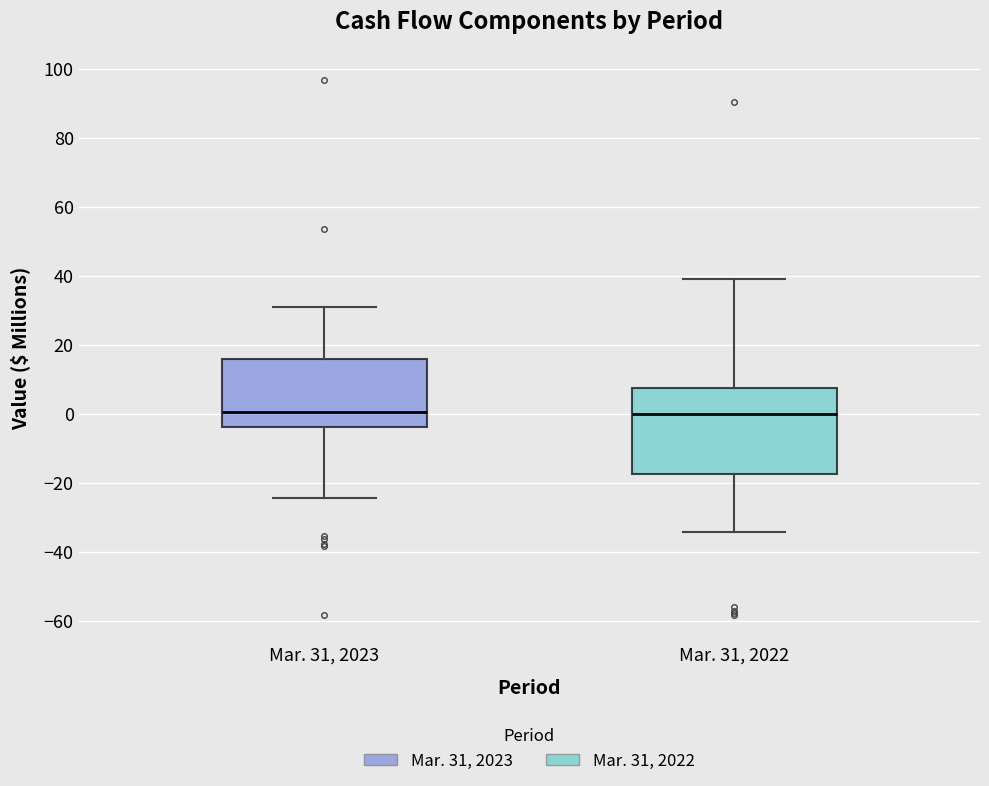

Comparing the boxes themselves (not the whiskers), which one is the tallest?

Mar. 31, 2022